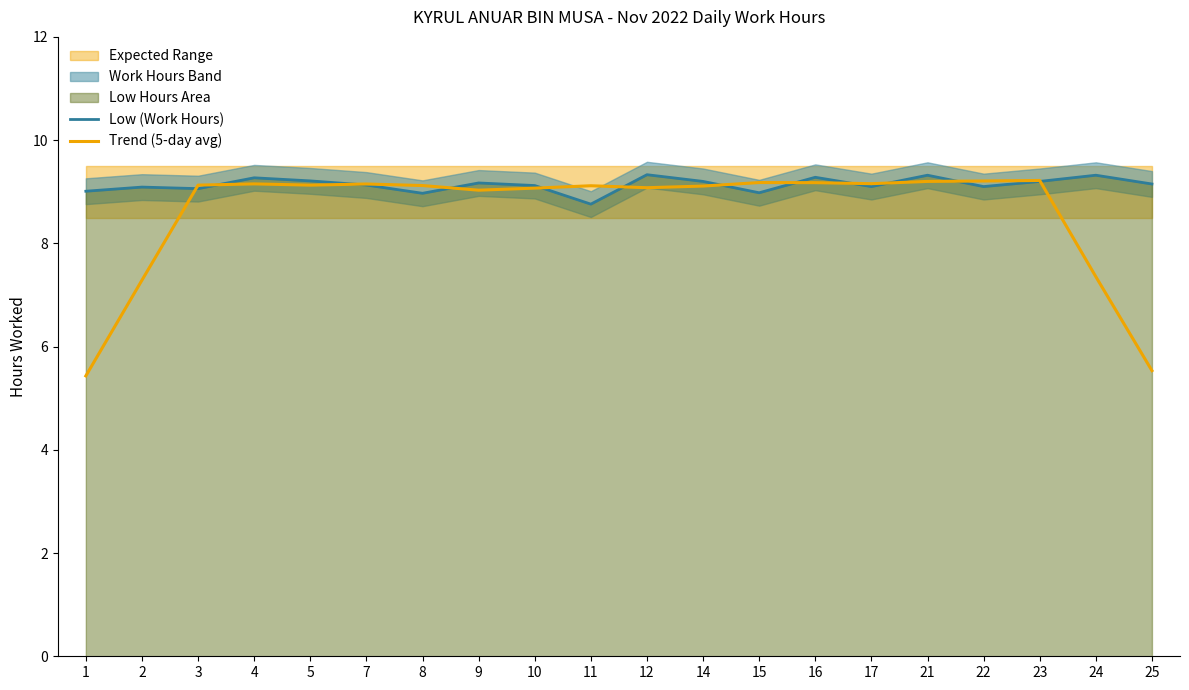

True or false: Trend (5-day avg) has more than 0 points higher than both neighbors.

True